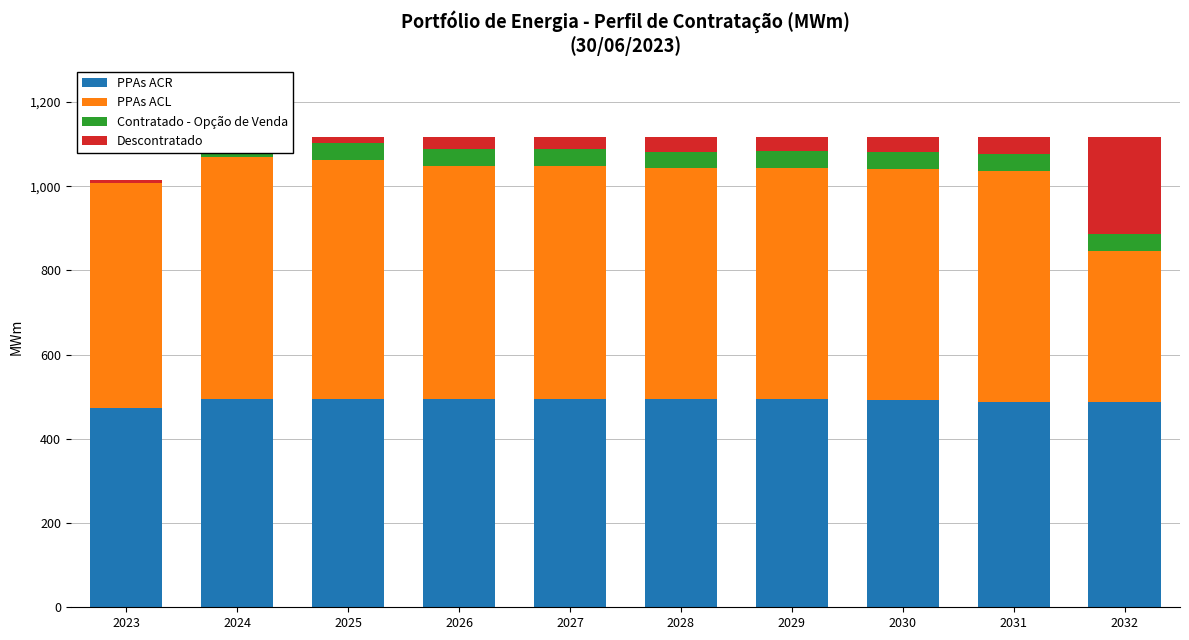

At how many categories does at least one series exceed 395?

10